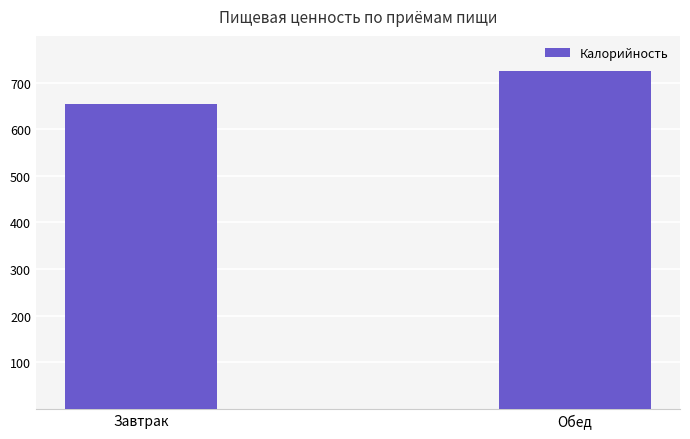

What is the label of the 2nd bar from the right?

Завтрак